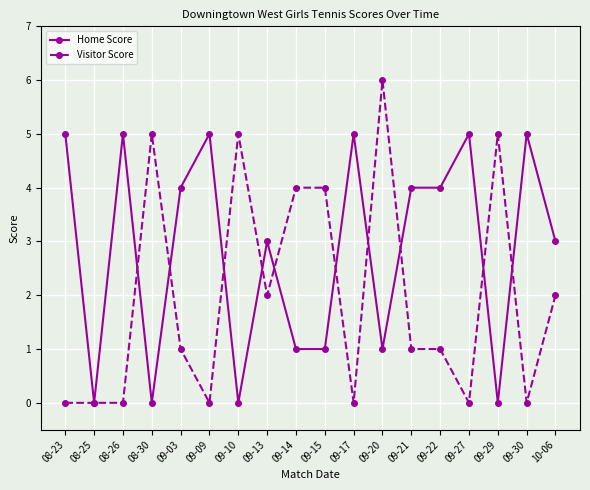

Reading left to right, transcribe all the data shown in this chart.

Home Score: 08-23=5	08-25=0	08-26=5	08-30=0	09-03=4	09-09=5	09-10=0	09-13=3	09-14=1	09-15=1	09-17=5	09-20=1	09-21=4	09-22=4	09-27=5	09-29=0	09-30=5	10-06=3
Visitor Score: 08-23=0	08-25=0	08-26=0	08-30=5	09-03=1	09-09=0	09-10=5	09-13=2	09-14=4	09-15=4	09-17=0	09-20=6	09-21=1	09-22=1	09-27=0	09-29=5	09-30=0	10-06=2